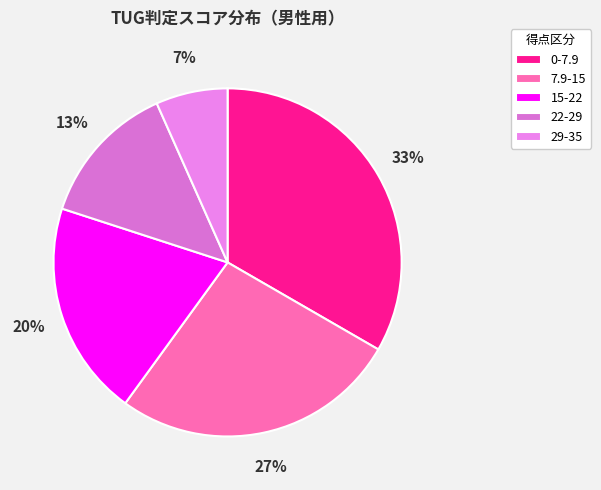

Combined, do 0-7.9 and 15-22 account for over 50%?

Yes